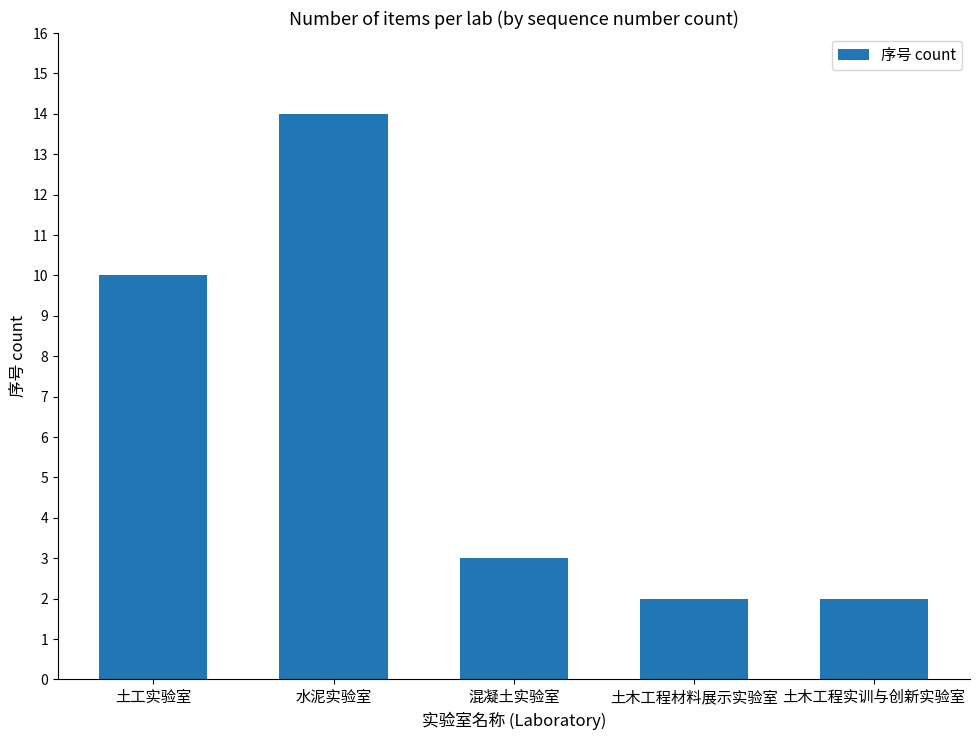

What is the difference between the values at 混凝土实验室 and 土木工程实训与创新实验室?

1